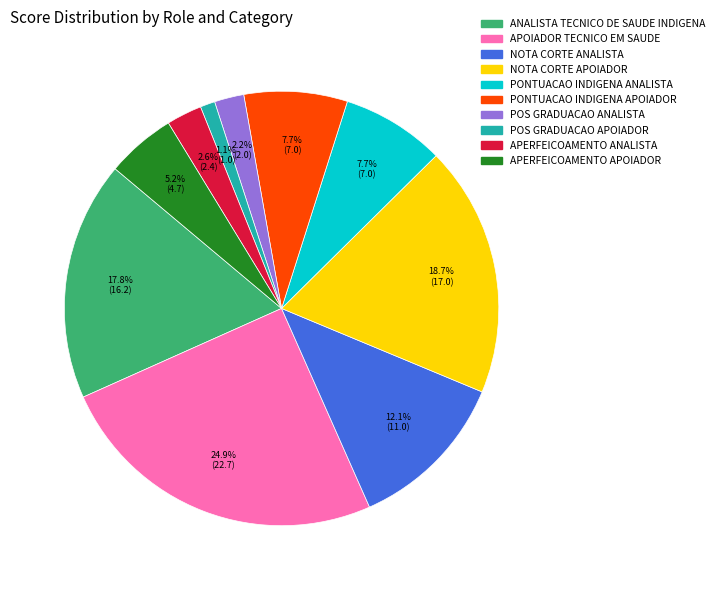

Does any single category account for the majority?

No